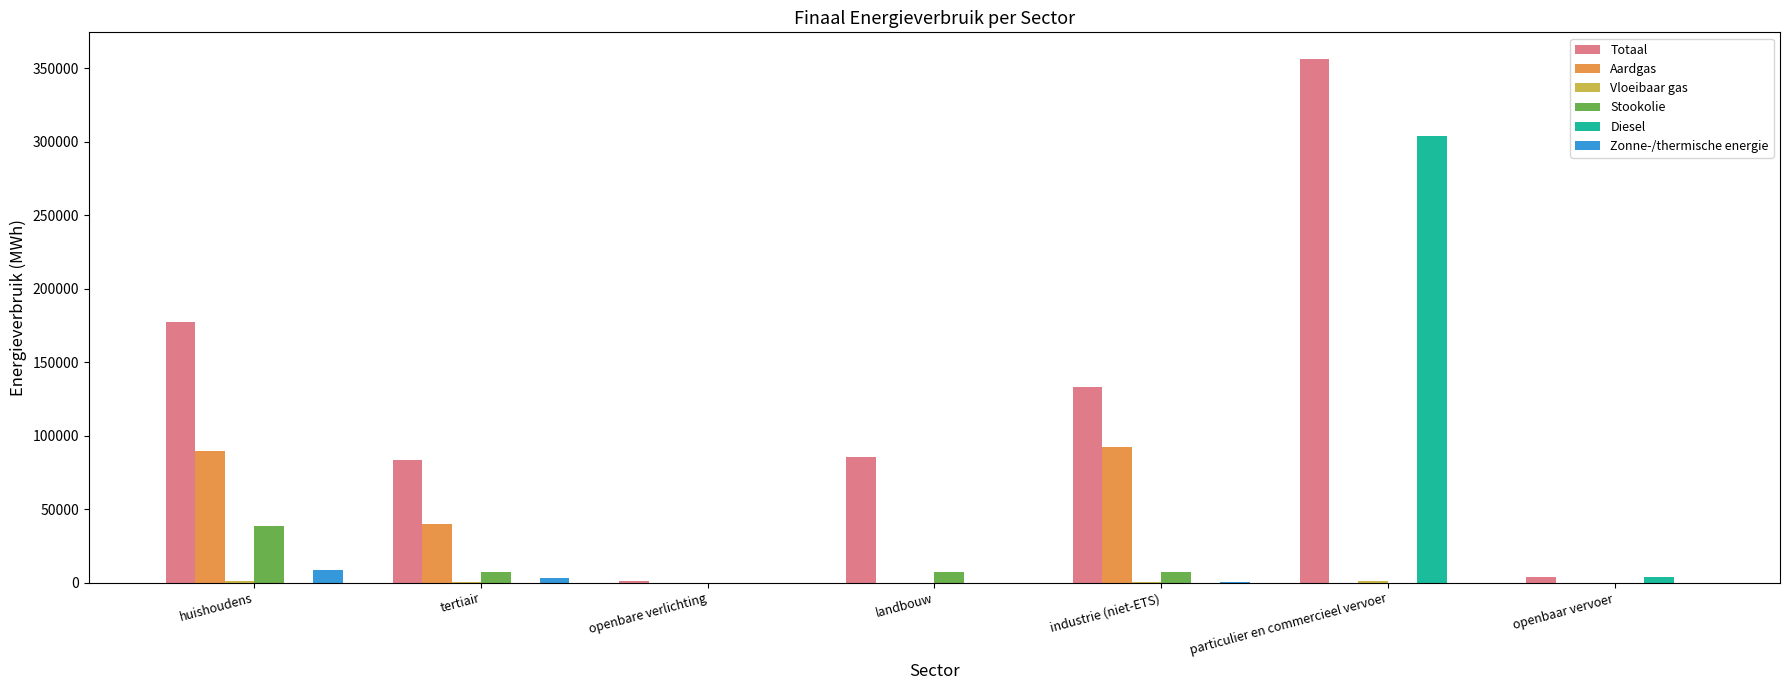

The value of Aardgas at openbaar vervoer is 0.0. True or false?

True